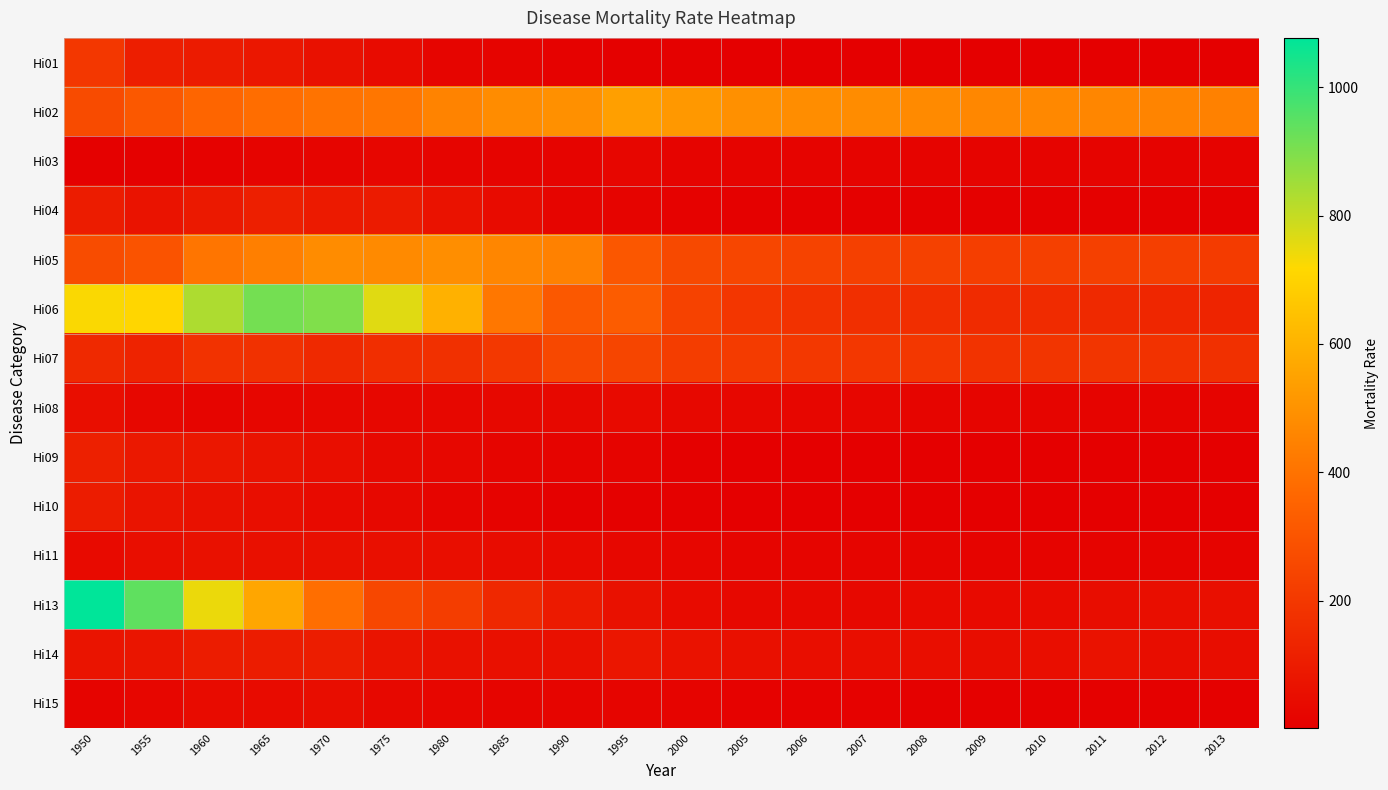

Rank the series at 2013 from lowest to highest value.

Hi09, Hi01, Hi10, Hi04, Hi15, Hi03, Hi08, Hi11, Hi14, Hi13, Hi06, Hi07, Hi05, Hi02